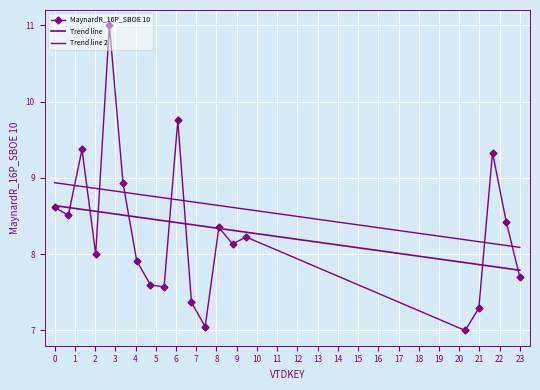

At how many categories does at least one series exceed 7?

20